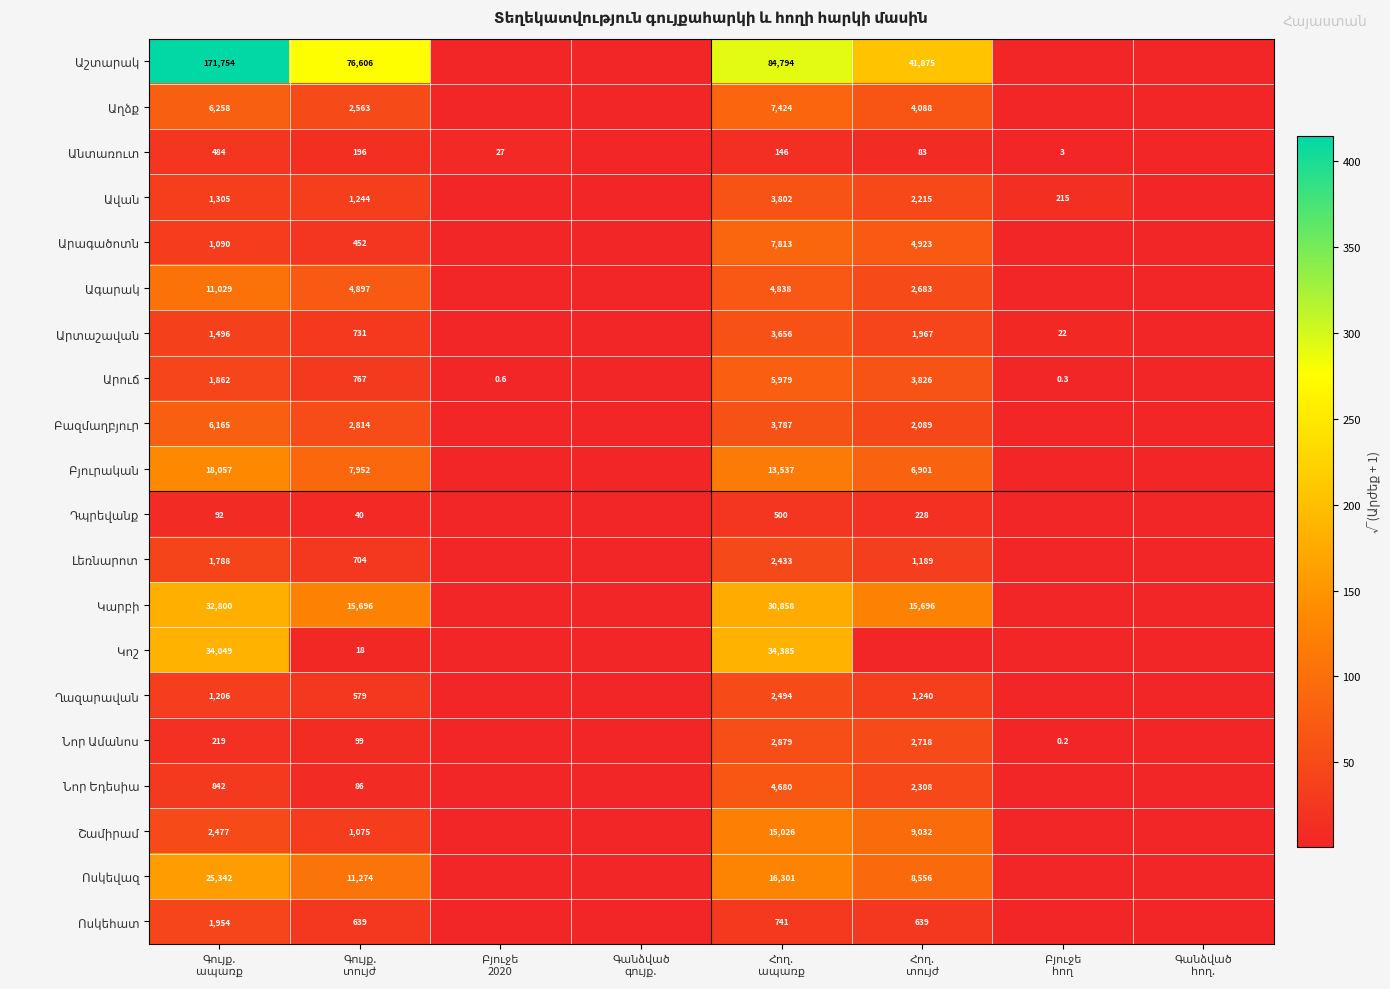

The value of Ոսկեհատ at Գանձված գույք. is 1.0. True or false?

True